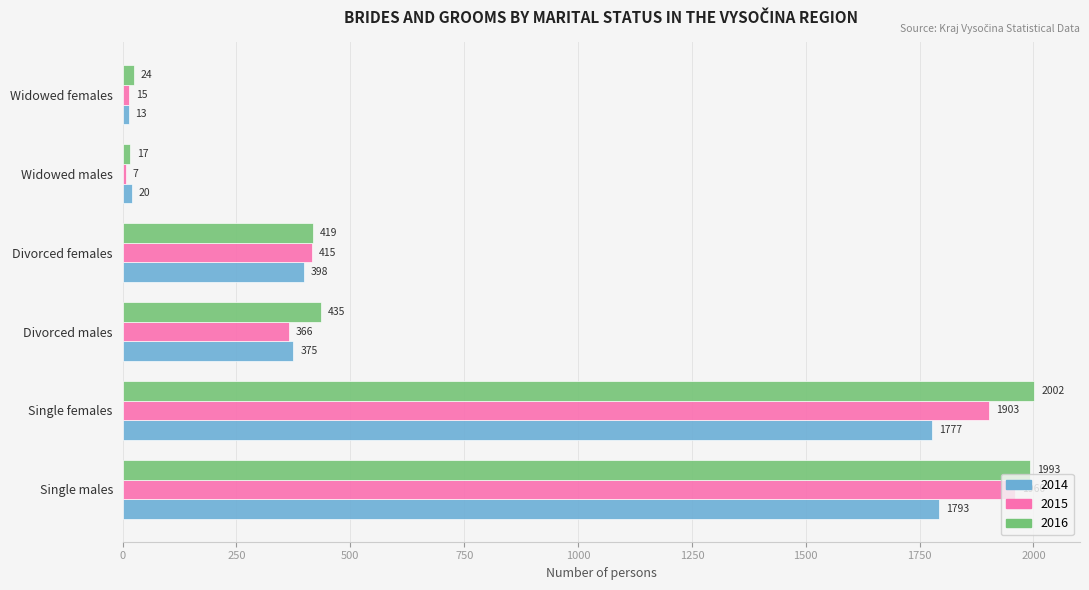

What is the sum of all 2014 values?

4376